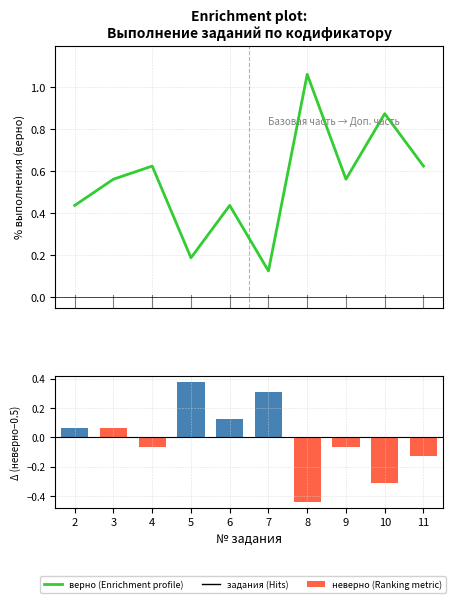

Rank the series by their average value, from lowest to highest.

неверно, верно